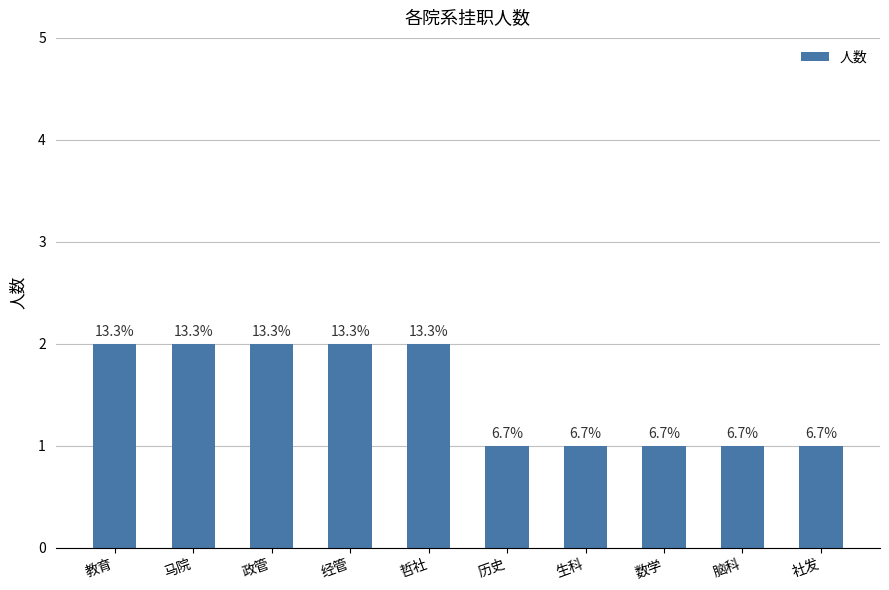

Does the chart contain any negative values?

No